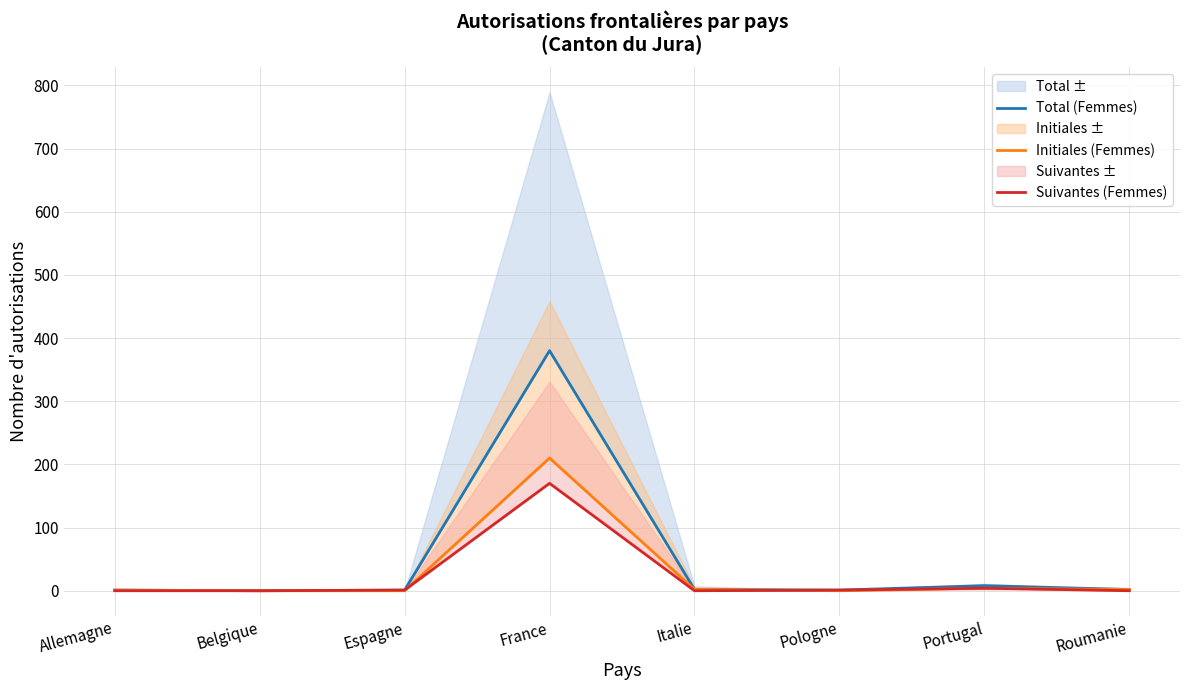

True or false: Initiales (Femmes) has more than 0 interior local peaks.

True